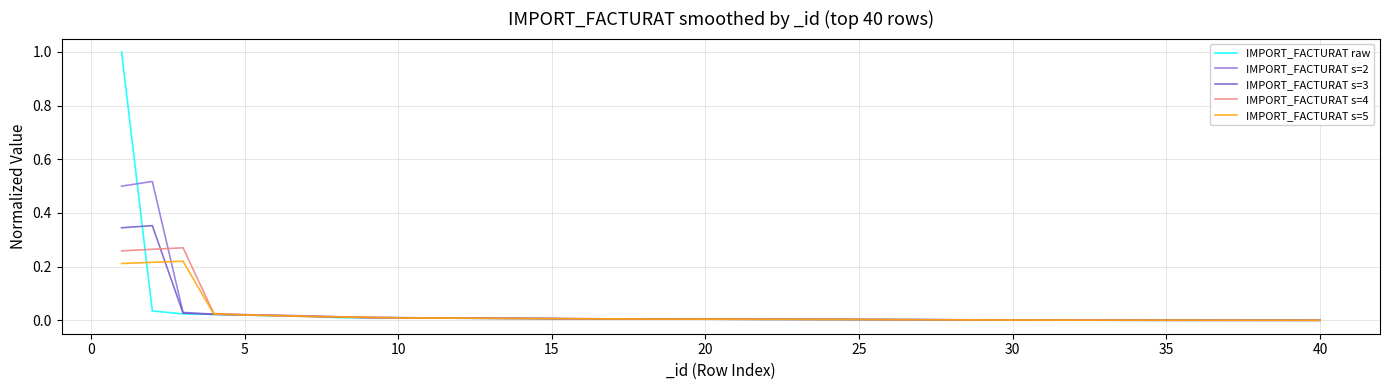

Which series has the largest range (max minus min)?

IMPORT_FACTURAT raw